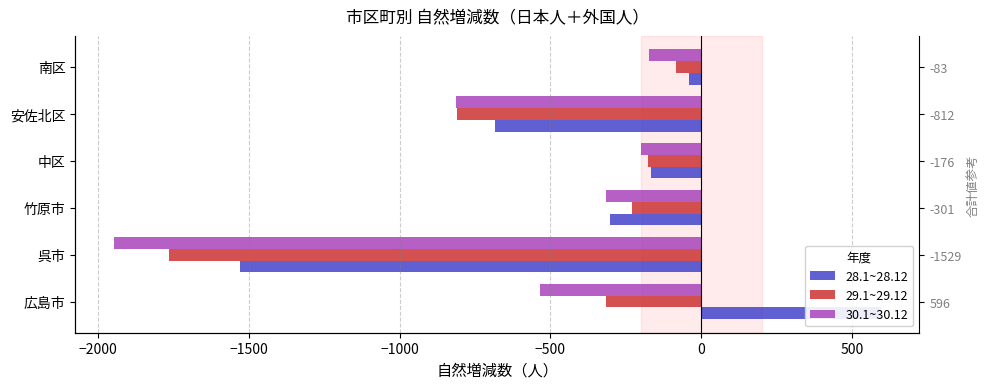

How many series are shown in this chart?

3